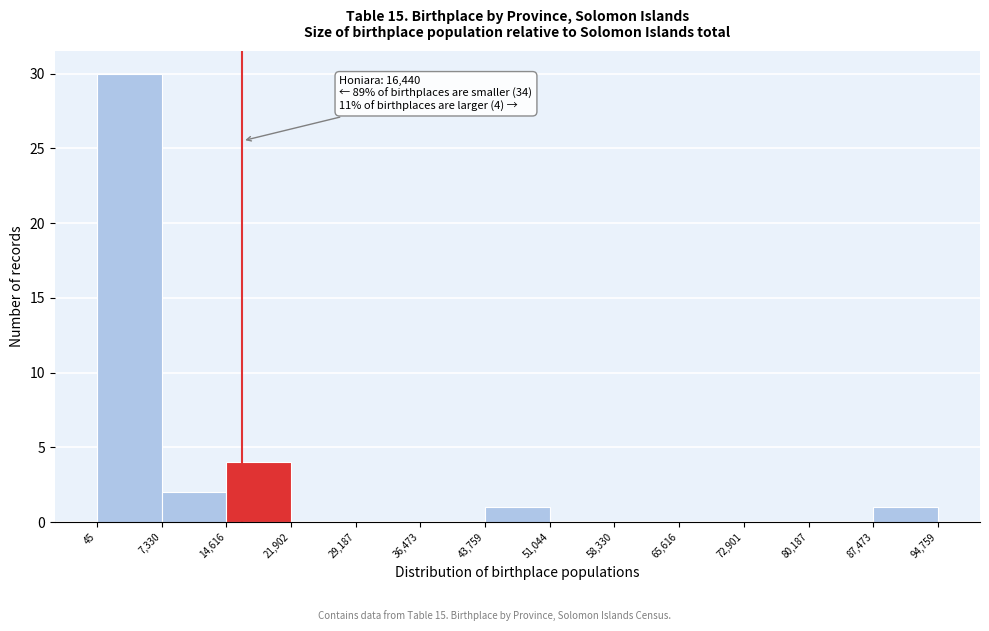

Which range on the x-axis has the tallest bar?

45 to 7,330